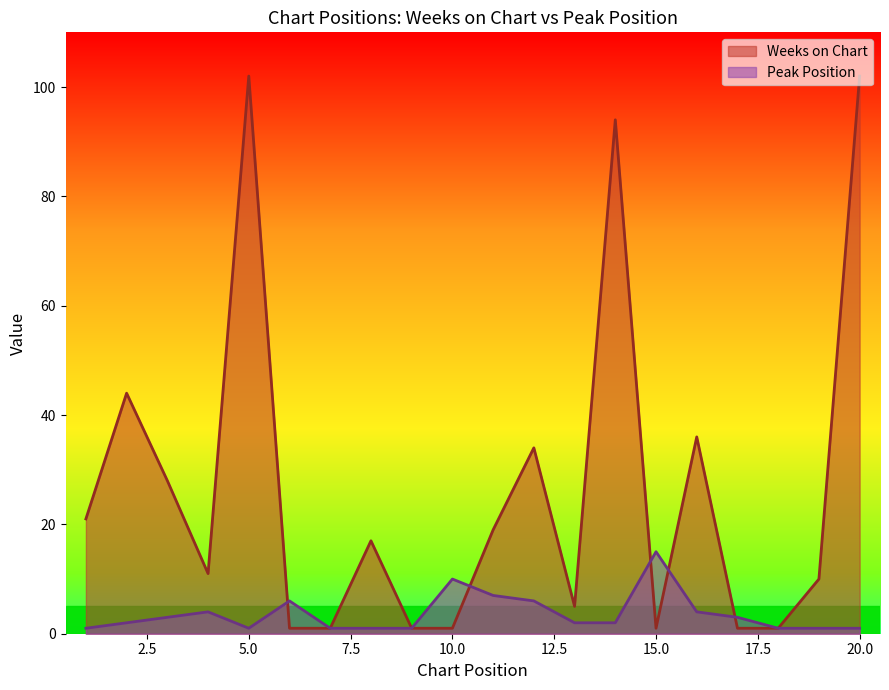

What is the difference between the Weeks on Chart values at 10 and 19?

9